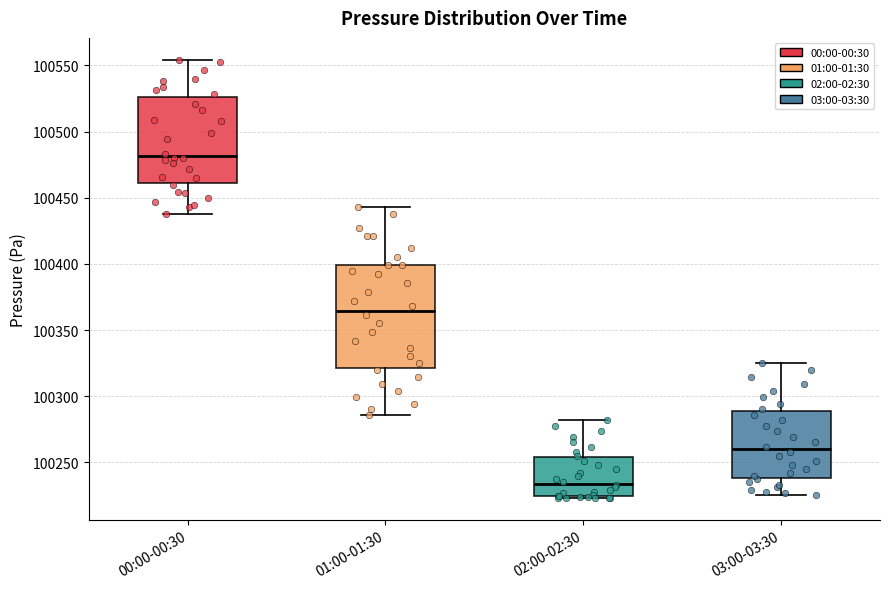

Reading left to right, read every box against the y-axis: the position of its median line, the range the box covers, and the ends of its whiskers. The values are not printed on the chart, so give them approximately, as read against the axis.

00:00-00:30: median 100480, box 100460 to 100525, whiskers 100440 to 100555
01:00-01:30: median 100365, box 100320 to 100400, whiskers 100285 to 100445
02:00-02:30: median 100235, box 100225 to 100255, whiskers 100225 (just below the box's lower edge) to 100280
03:00-03:30: median 100260, box 100240 to 100290, whiskers 100225 to 100325